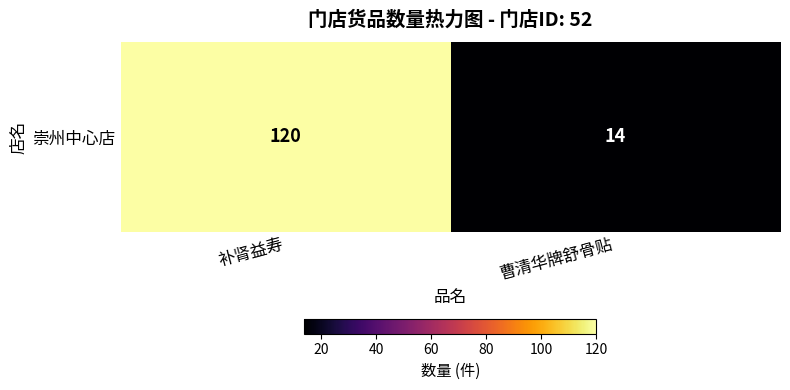

What is the ratio of the value at 补肾益寿 to the value at 曹清华牌舒骨贴?

8.6